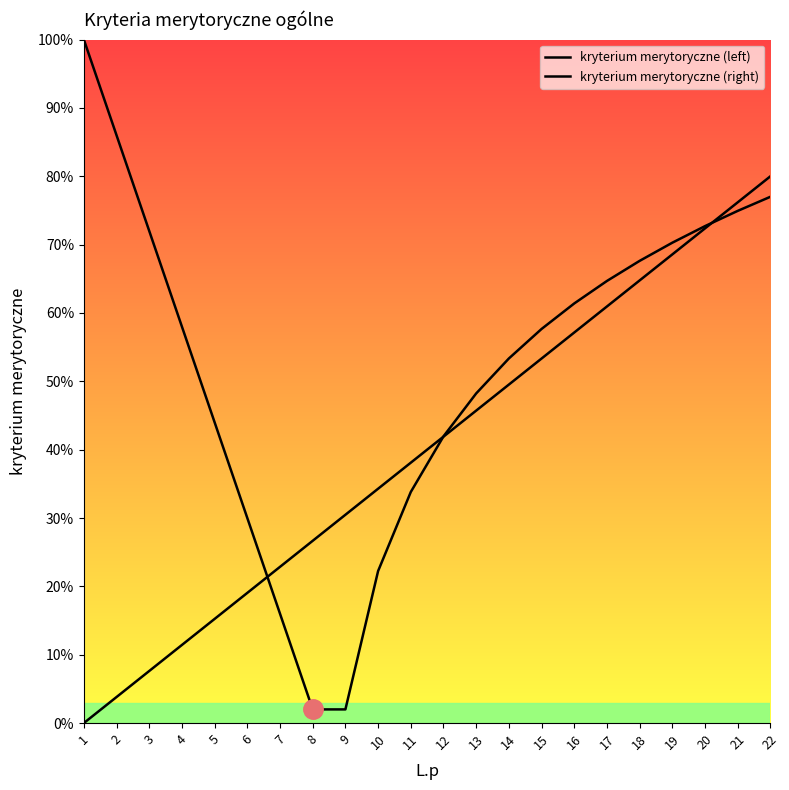

Does the chart have visible grid lines?

No